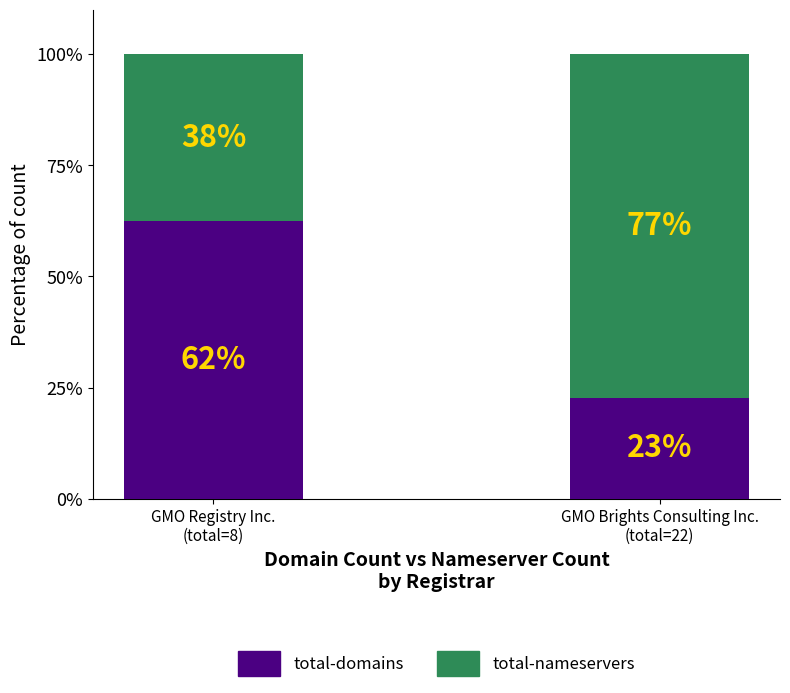

What is the sum of all total-domains values?

85.2